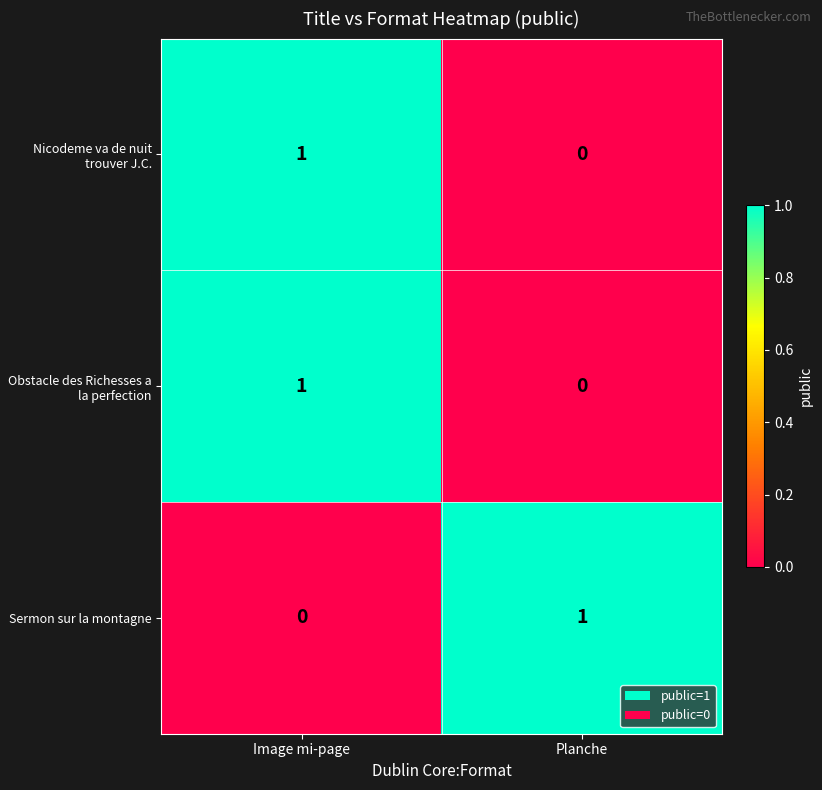

Count the number of data series in this chart.

3